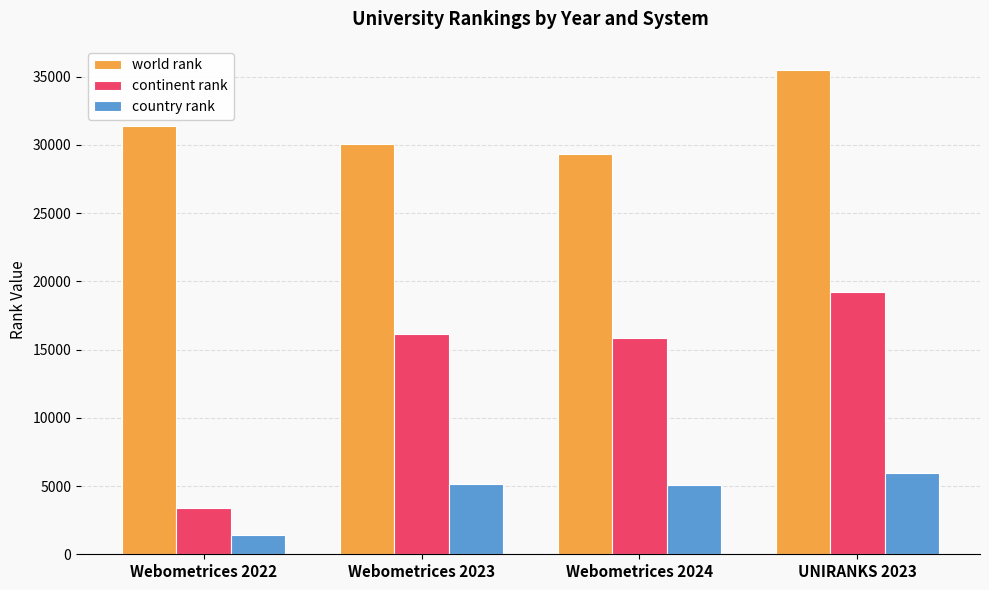

How many distinct data groups are displayed?

3